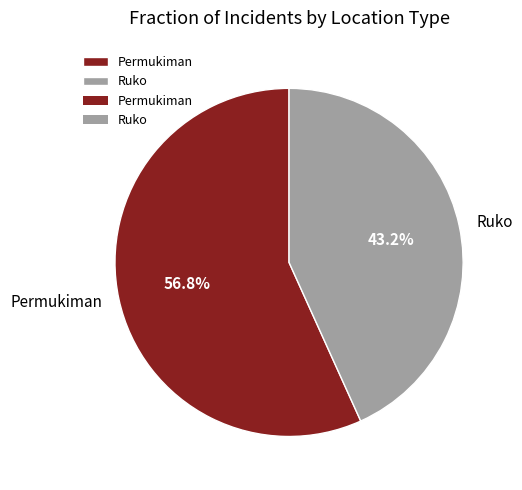

To the nearest percent, what portion does Permukiman represent?

57%